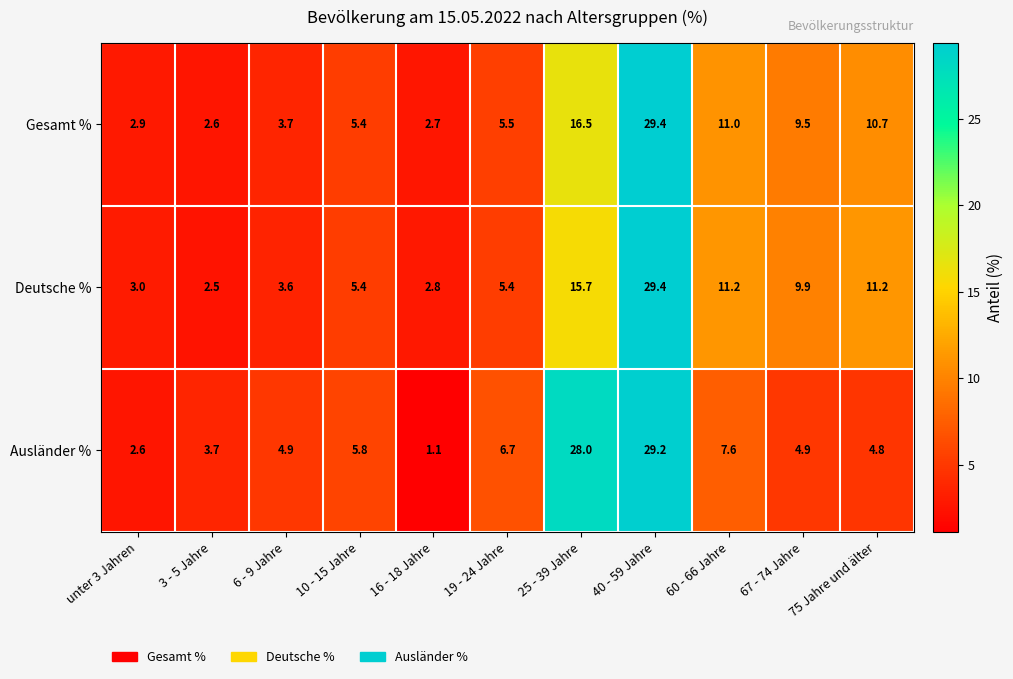

At 3 - 5 Jahre, list the series in order from largest to smallest.

Ausländer %, Gesamt %, Deutsche %